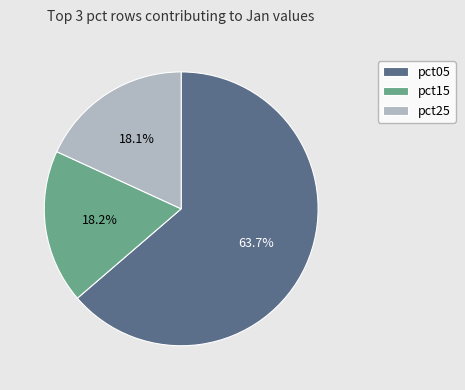

Between pct25 and pct05, which is larger?

pct05